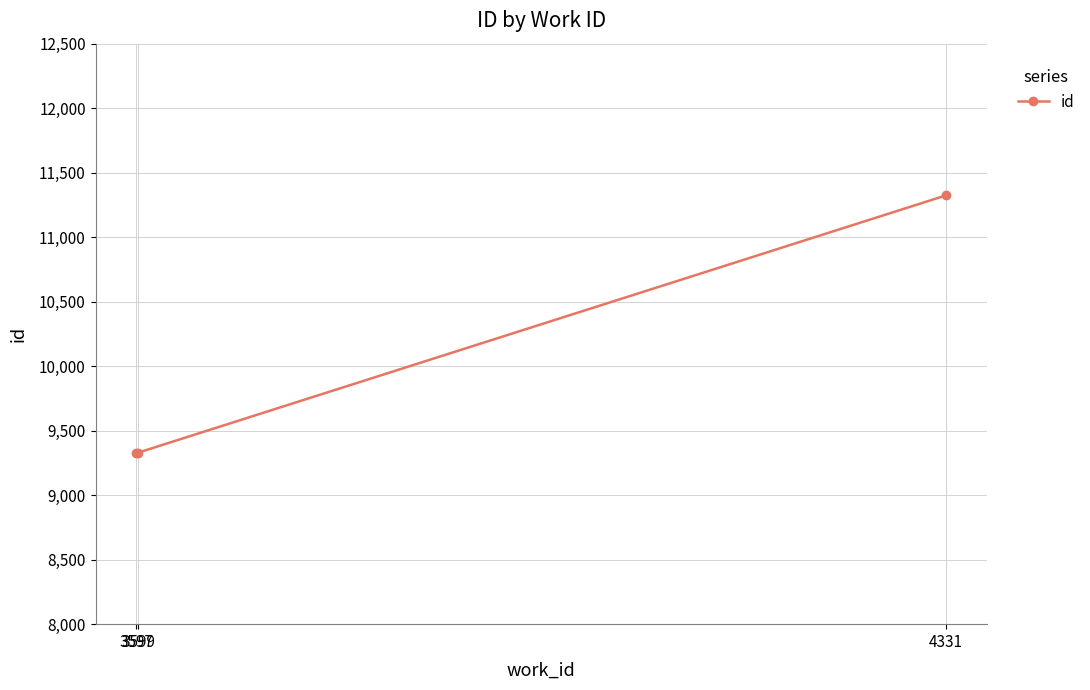

How many lines are shown in the chart?

1